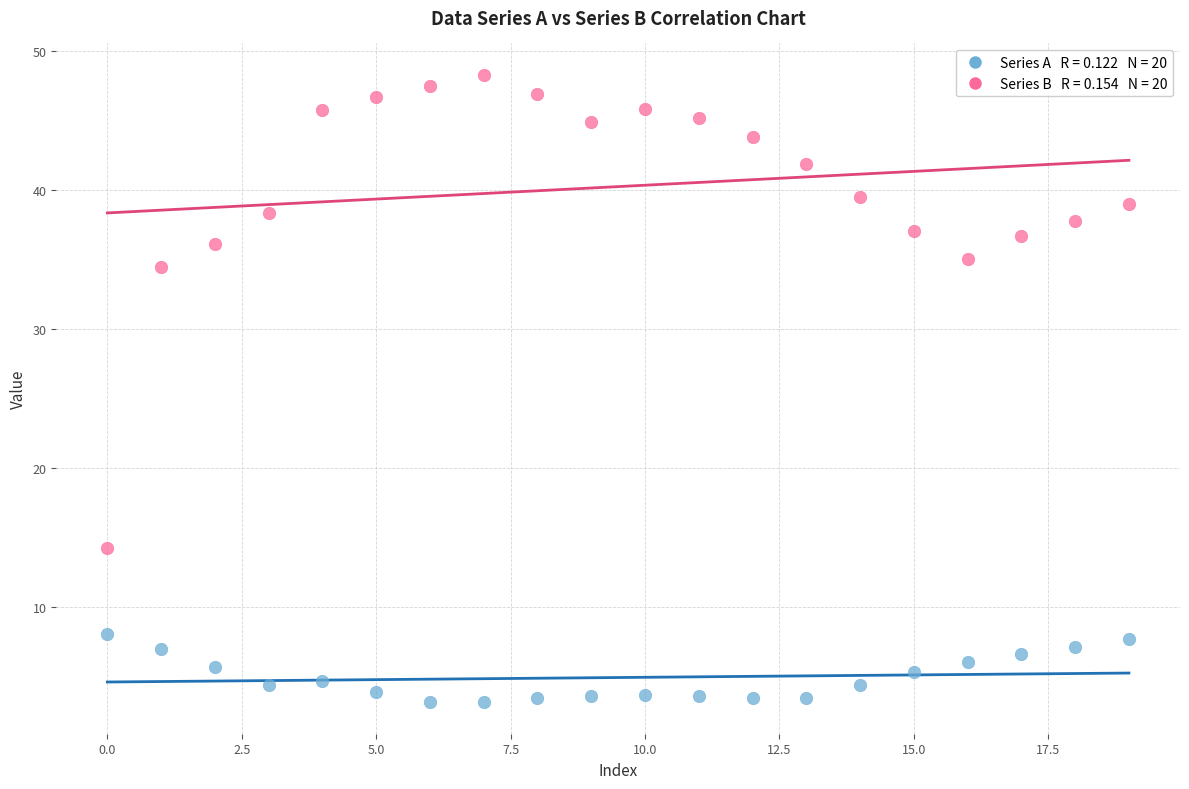

Across all series, what Y value is closest to 25?

34.5